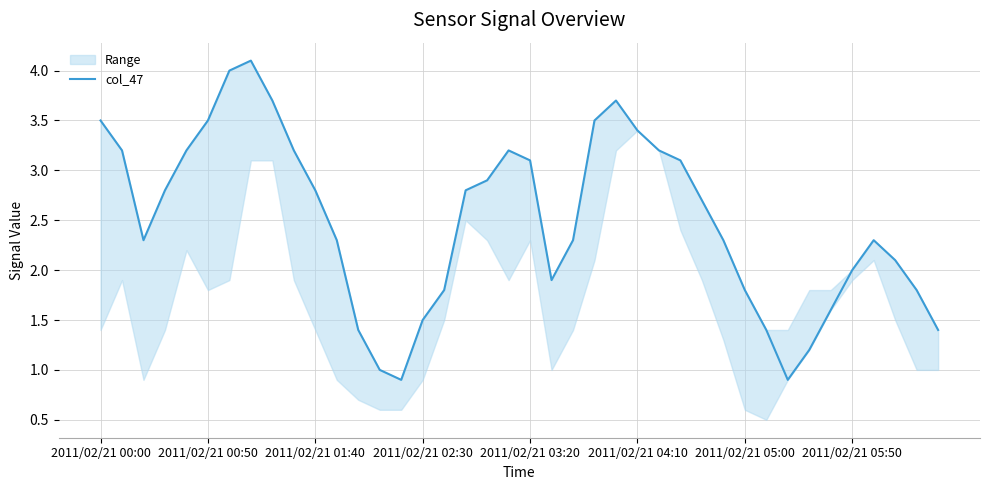

How many lines are shown in the chart?

1